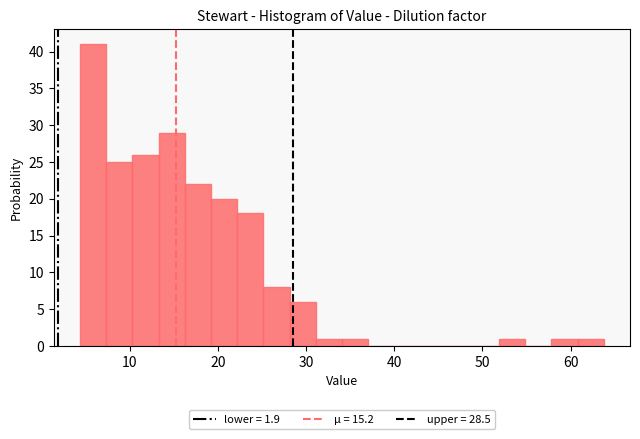

Read against the x-axis, roughly where is the centre of the tallest bar?

6